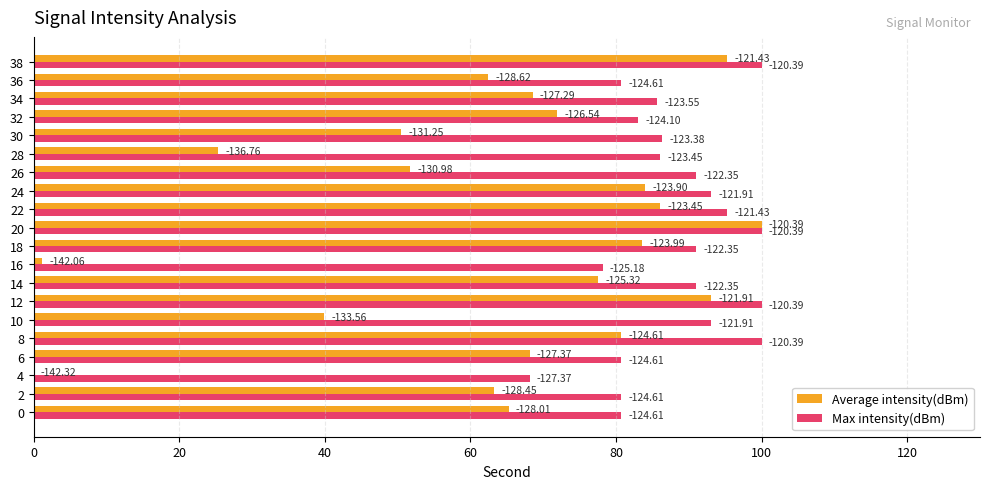

What are all the series names shown in the legend?

Average intensity(dBm), Max intensity(dBm)